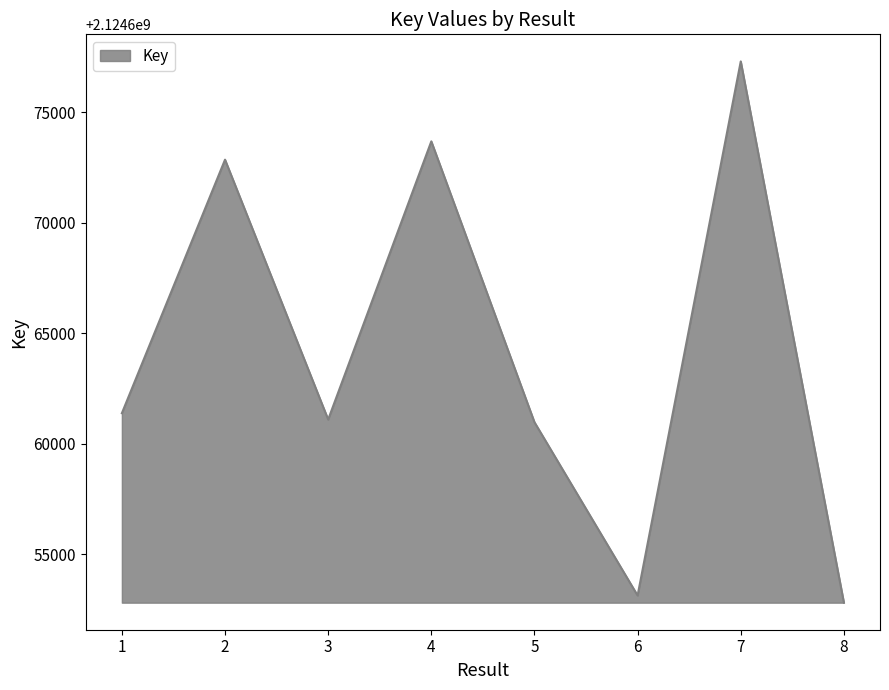

Is it true that the value at 3 is 2124661098?

True